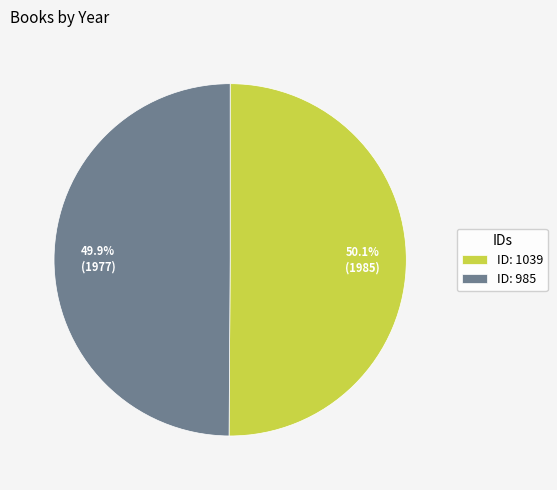

What percentage do ID: 985 and ID: 1039 together represent?

100.0%